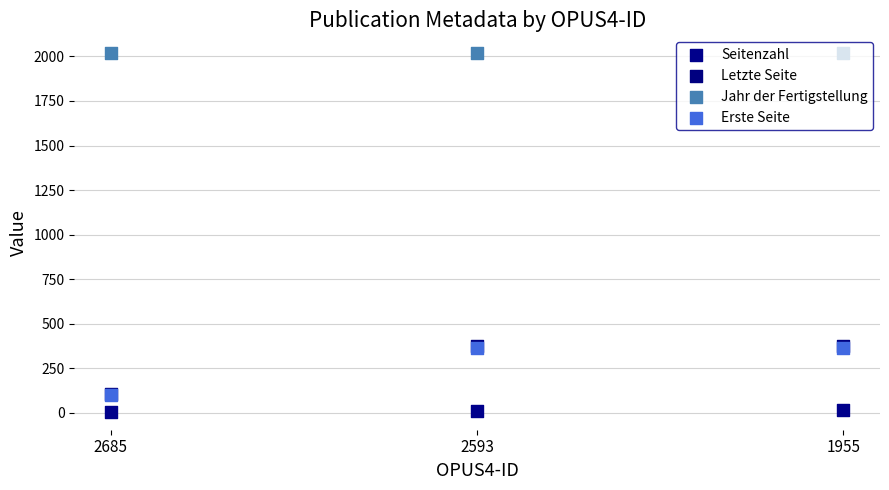

Which series contains the highest Y value?

Jahr der Fertigstellung